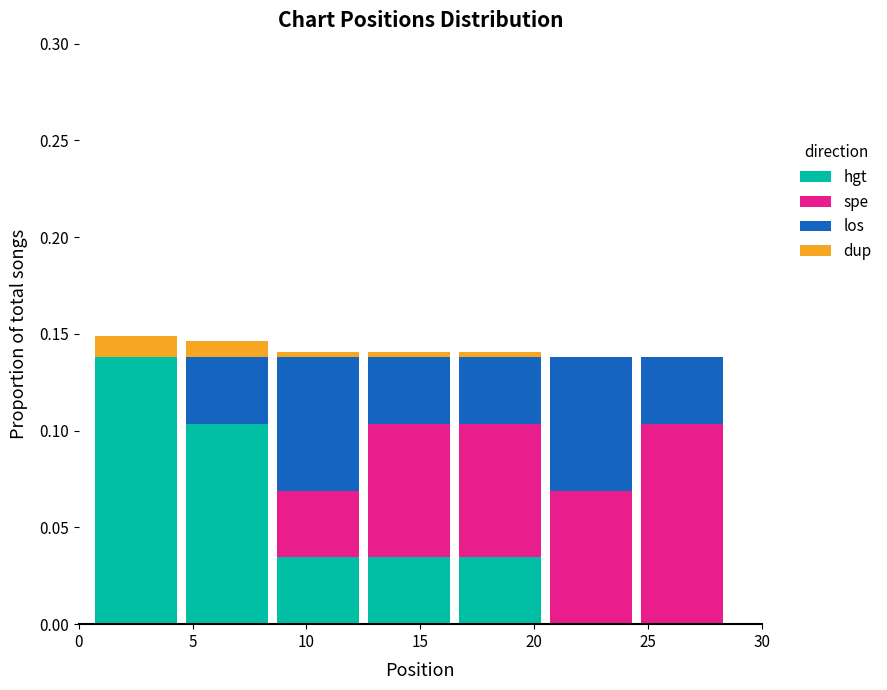

Reading left to right, transcribe this chart: for each stacked bar, give the range it covers on the x-axis and its total height. The values are not printed on the chart, so give them approximately, as read against the axis.

0.5 to 4.5: 0.150
4.5 to 8.5: 0.145
8.5 to 12.5: 0.140
12.5 to 16.5: 0.140
16.5 to 20.5: 0.140
20.5 to 24.5: 0.140
24.5 to 28.5: 0.140